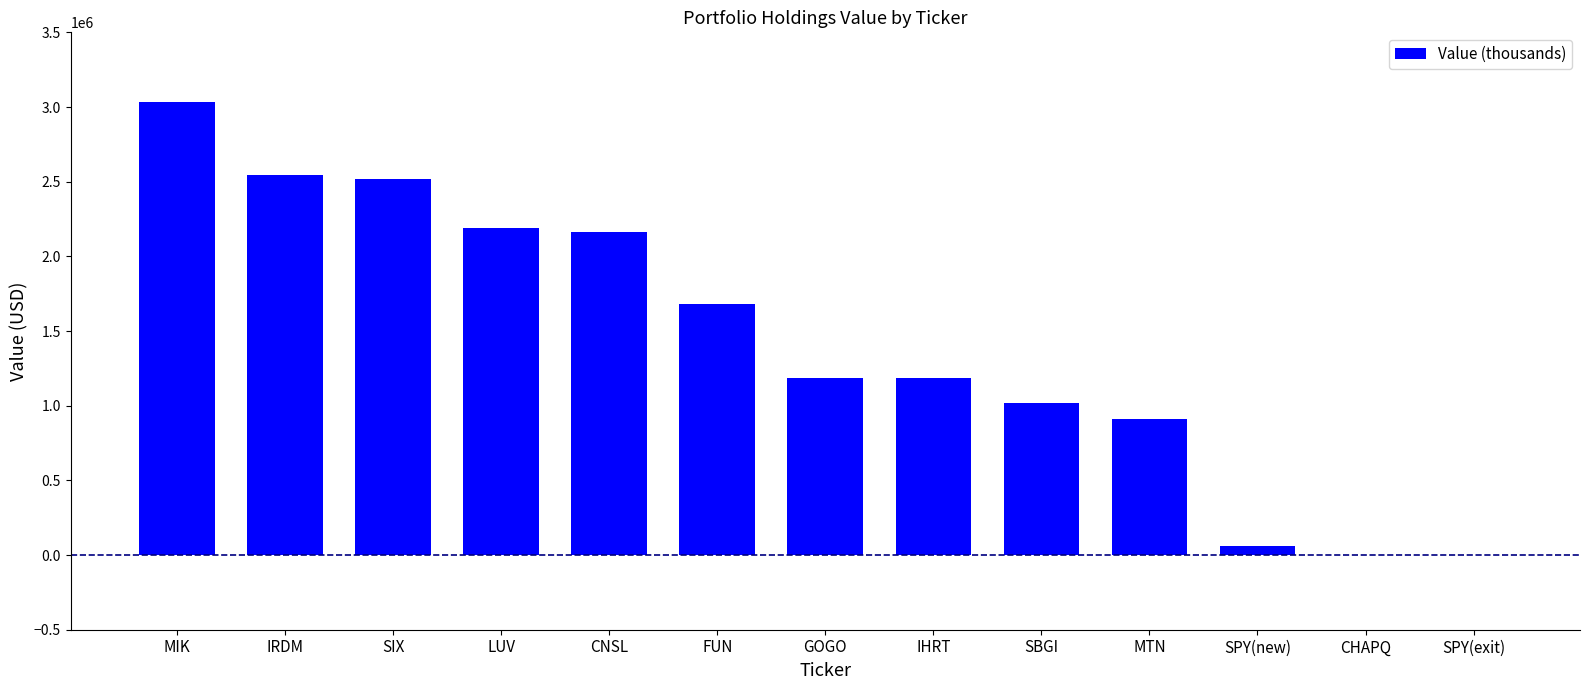

The value at LUV is 2188000. True or false?

True